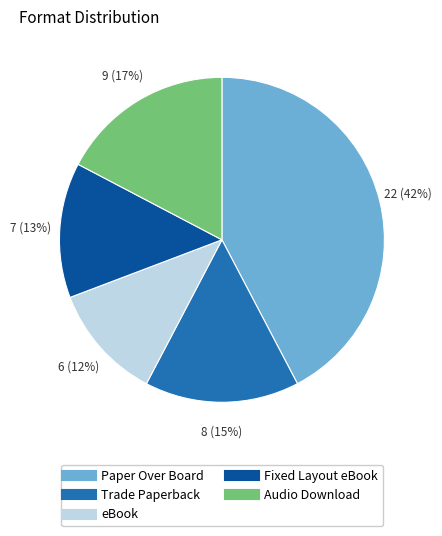

Which has a higher value, Paper Over Board or Trade Paperback?

Paper Over Board